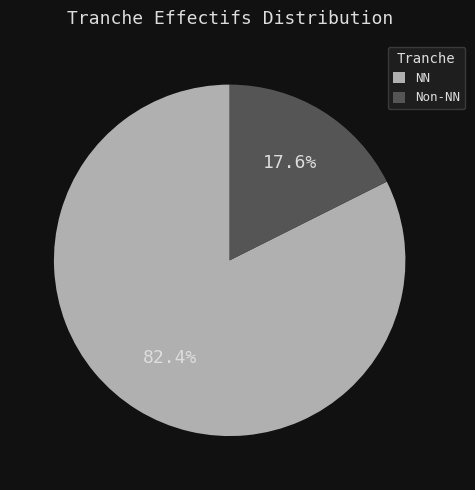

To the nearest percent, what is the average slice percentage?

50%